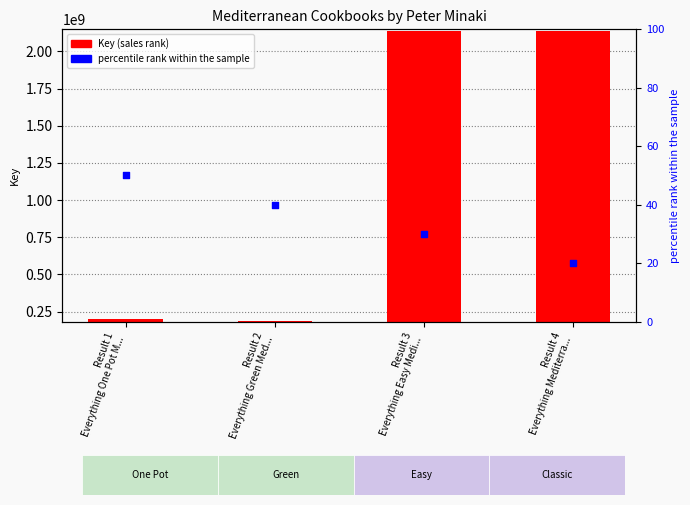

What is the total value across all series at Result 3
Everything Easy Medi...?

2137659186